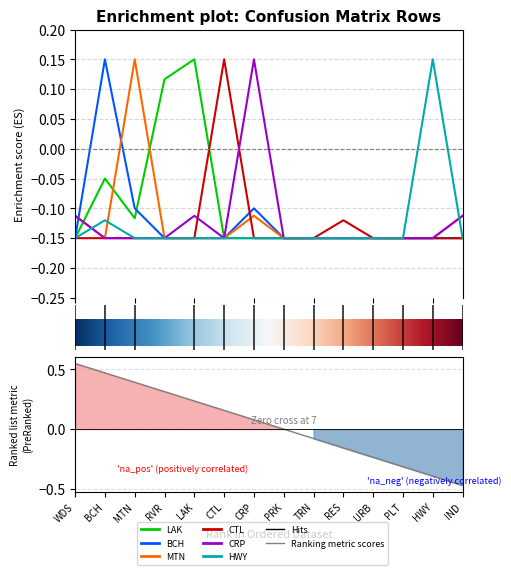

Reading left to right, list all the values displayed in this chart.

LAK: -0.1	-0.1	-0.1	0.1	0.1	-0.1	-0.1	-0.1	-0.1	-0.1	-0.1	-0.1	-0.1	-0.1
BCH: -0.1	0.1	-0.1	-0.1	-0.1	-0.1	-0.1	-0.1	-0.1	-0.1	-0.1	-0.1	-0.1	-0.1
MTN: -0.1	-0.1	0.1	-0.1	-0.1	-0.1	-0.1	-0.1	-0.1	-0.1	-0.1	-0.1	-0.1	-0.1
CTL: -0.1	-0.1	-0.1	-0.1	-0.1	0.1	-0.1	-0.1	-0.1	-0.1	-0.1	-0.1	-0.1	-0.1
CRP: -0.1	-0.1	-0.1	-0.1	-0.1	-0.1	0.1	-0.1	-0.1	-0.1	-0.1	-0.1	-0.1	-0.1
HWY: -0.1	-0.1	-0.1	-0.1	-0.1	-0.1	-0.1	-0.1	-0.1	-0.1	-0.1	-0.1	0.1	-0.1